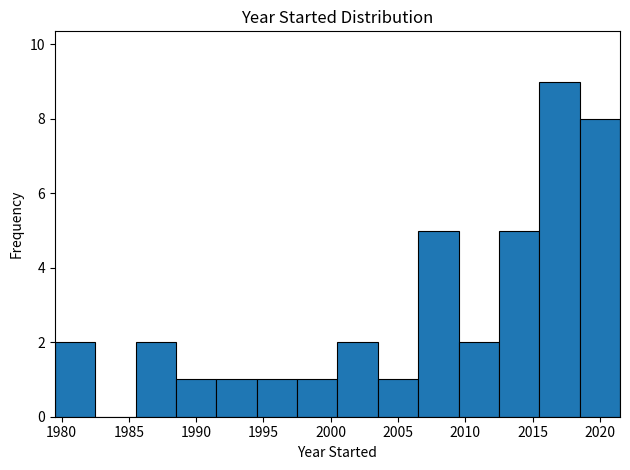

Reading left to right, list every bar in this chart as the range it spans on the x-axis followed by its height. The values are not printed on the chart, so give them approximately, as read against the axis.

1979.5 to 1982.5: 2
1982.5 to 1985.5: 0
1985.5 to 1988.5: 2
1988.5 to 1991.5: 1
1991.5 to 1994.5: 1
1994.5 to 1997.5: 1
1997.5 to 2000.5: 1
2000.5 to 2003.5: 2
2003.5 to 2006.5: 1
2006.5 to 2009.5: 5
2009.5 to 2012.5: 2
2012.5 to 2015.5: 5
2015.5 to 2018.5: 9
2018.5 to 2021.5: 8